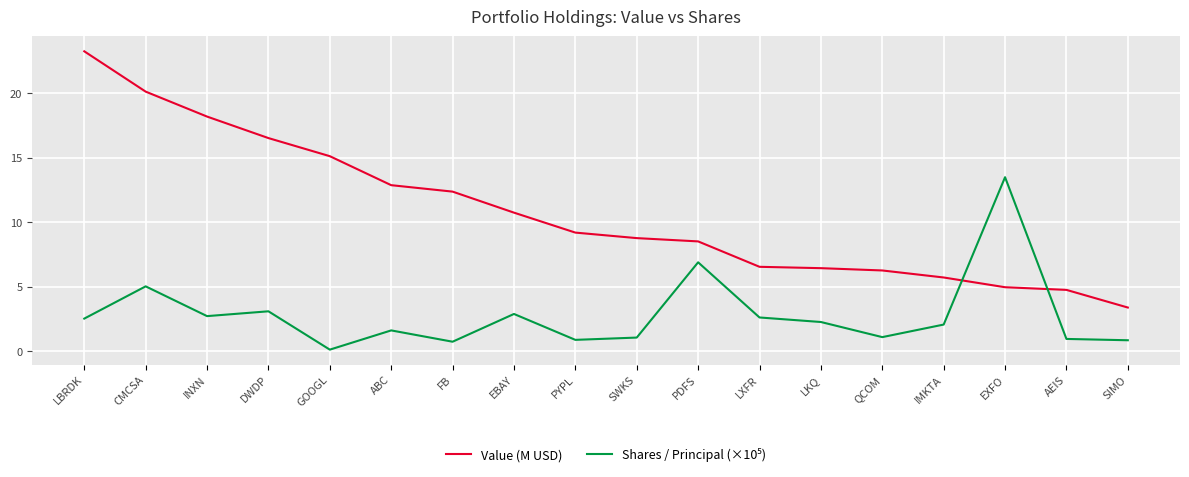

What position from the right is EXFO?

3